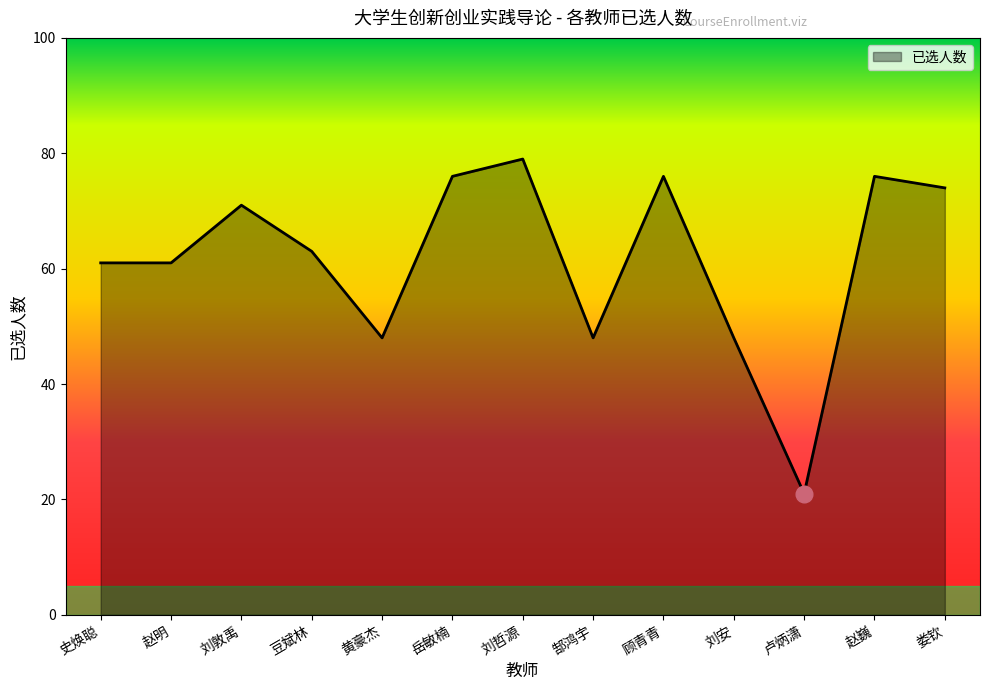

What is the difference between the maximum and minimum values?

58